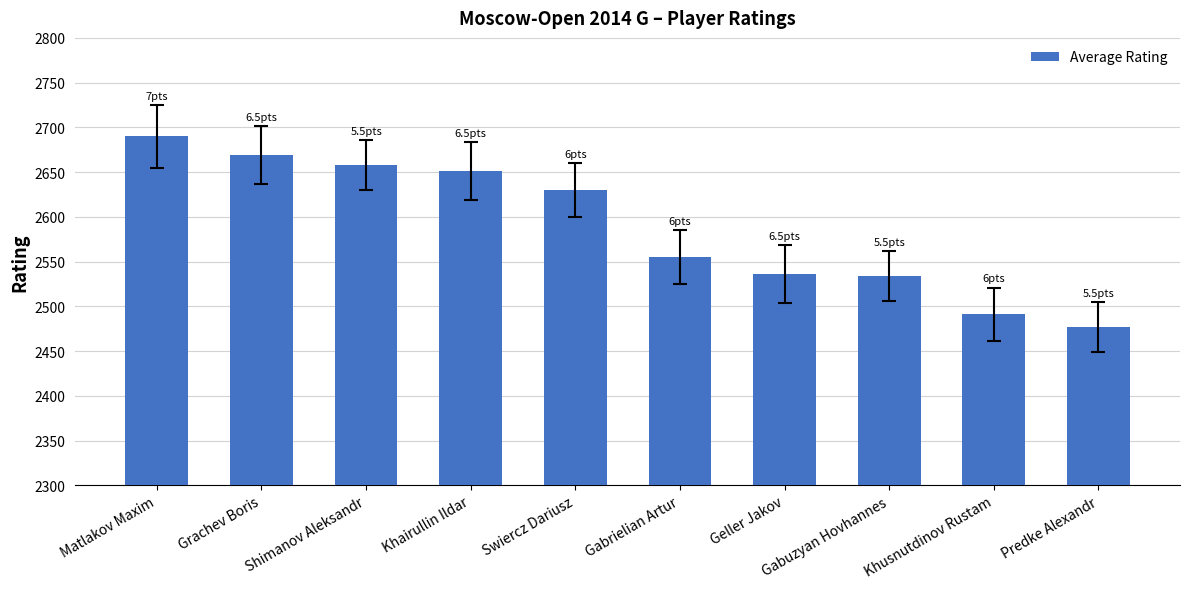

Reading left to right, what are all the values shown in this chart?

Matlakov Maxim=2690	Grachev Boris=2669	Shimanov Aleksandr=2658	Khairullin Ildar=2651	Swiercz Dariusz=2630	Gabrielian Artur=2555	Geller Jakov=2536	Gabuzyan Hovhannes=2534	Khusnutdinov Rustam=2491	Predke Alexandr=2477